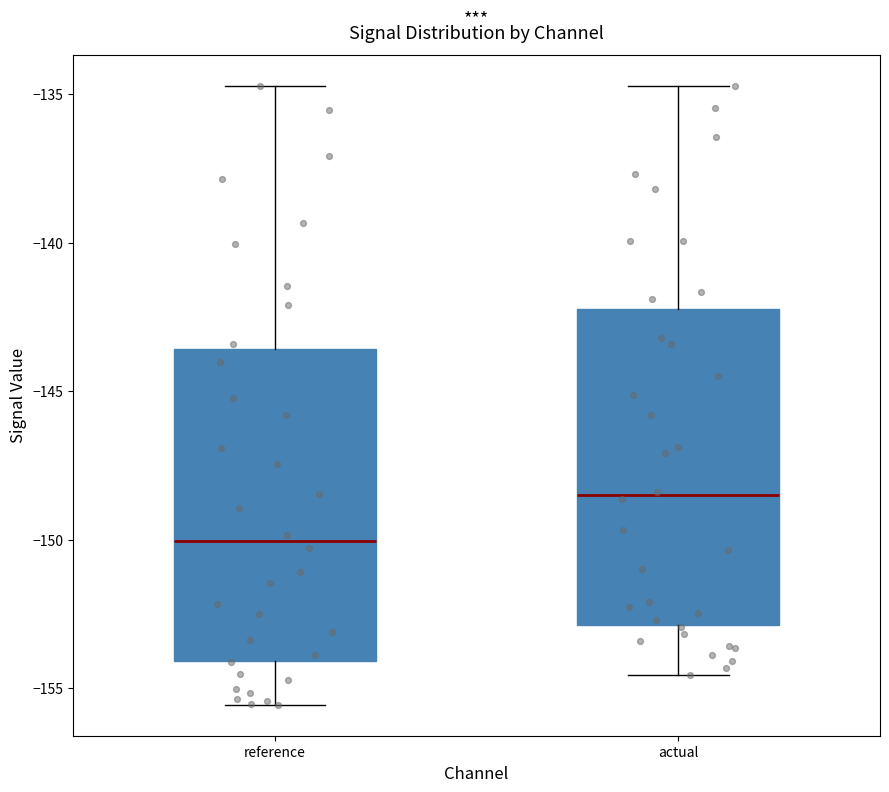

Where does the median line of the box for actual sit on the y-axis? The values are not printed on the chart, so give them approximately, as read against the axis.

-148.5